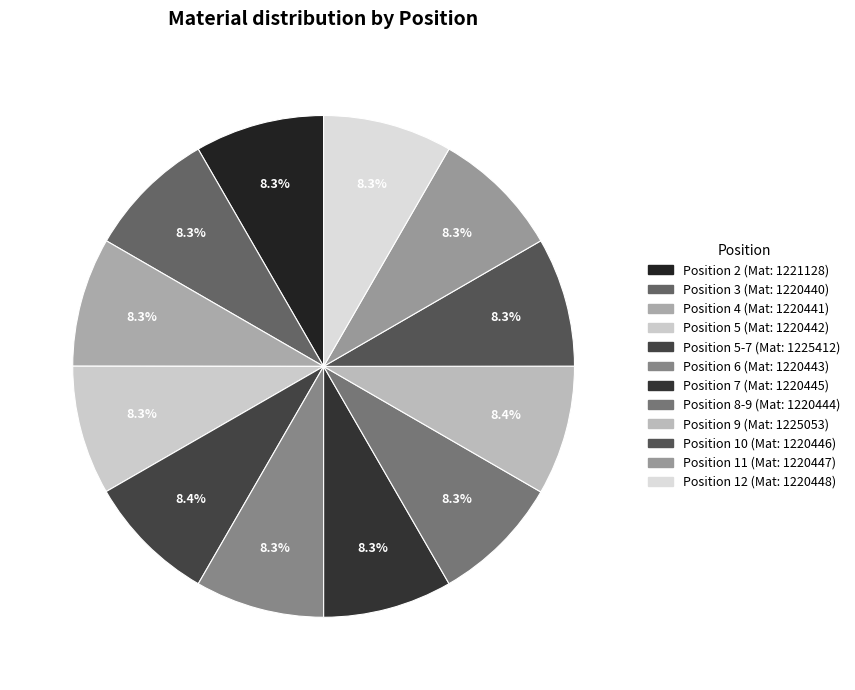

Rank the categories by value from lowest to highest.

3, 4, 5, 6, 8-9, 7, 10, 11, 12, 2, 9, 5-7